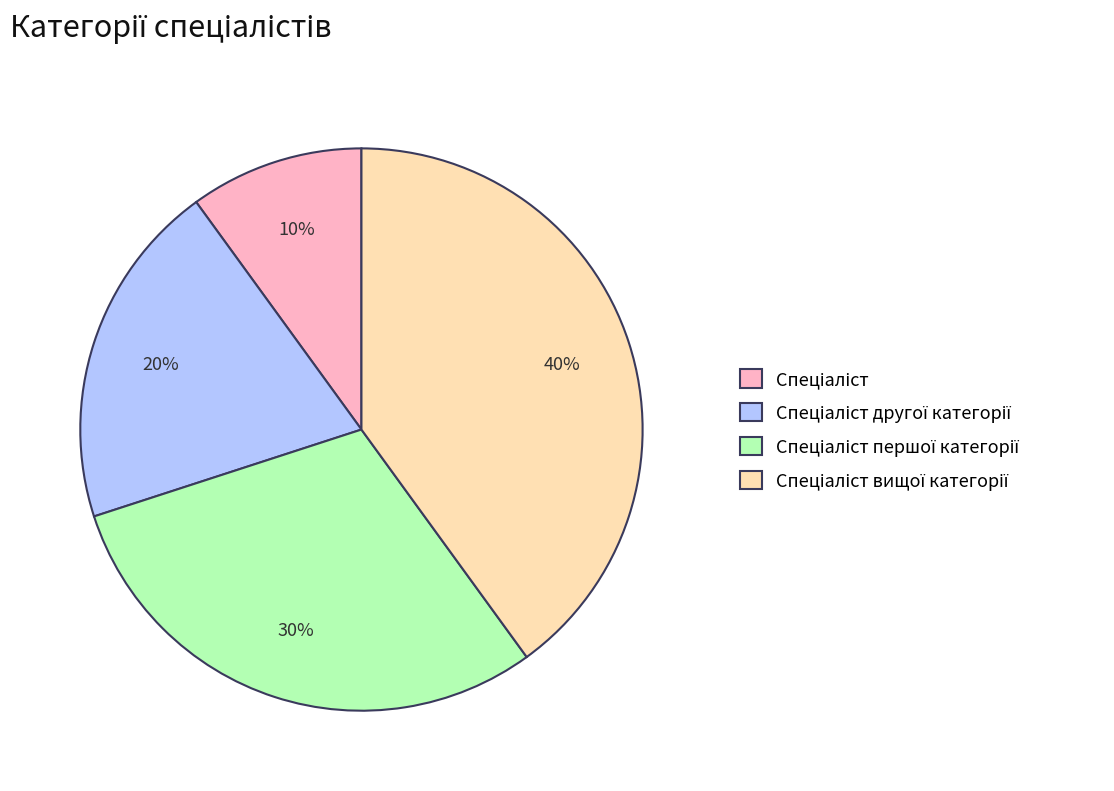

Is there a majority slice in this chart?

No